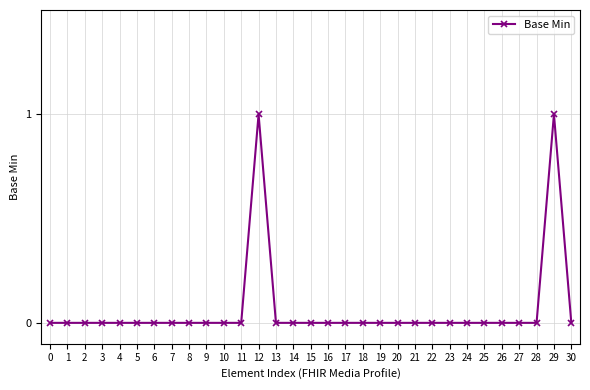

Reading right to left, transcribe all the data shown in this chart.

0	1	0	0	0	0	0	0	0	0	0	0	0	0	0	0	0	0	1	0	0	0	0	0	0	0	0	0	0	0	0